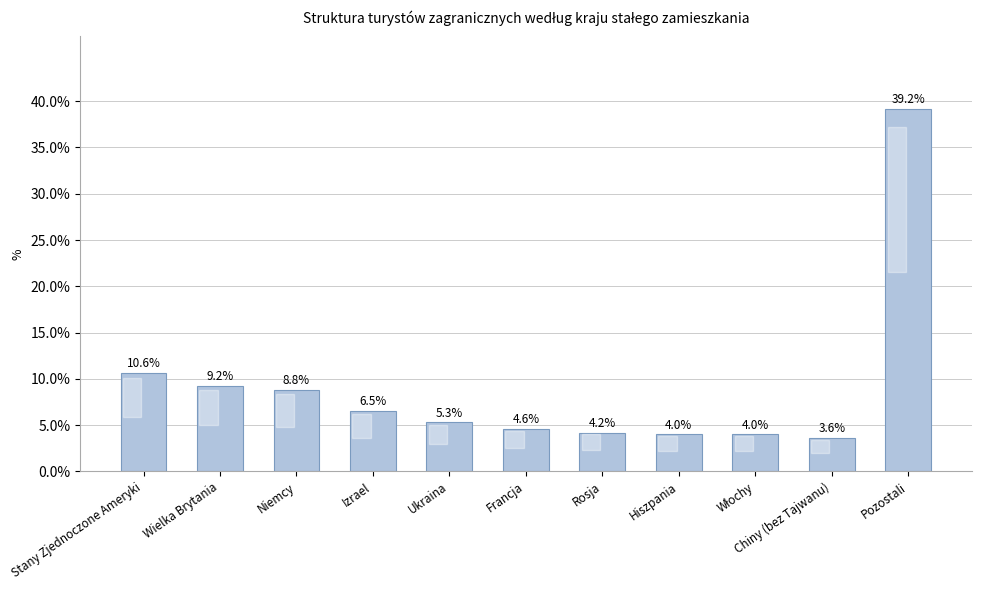

At which label is the value closest to 21?

Stany Zjednoczone Ameryki